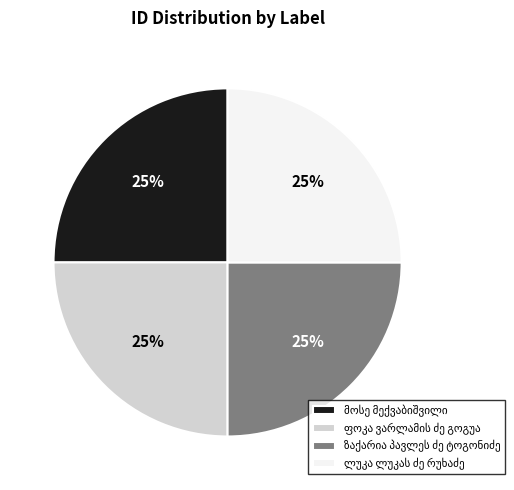

To the nearest percent, what is the average slice percentage?

25%